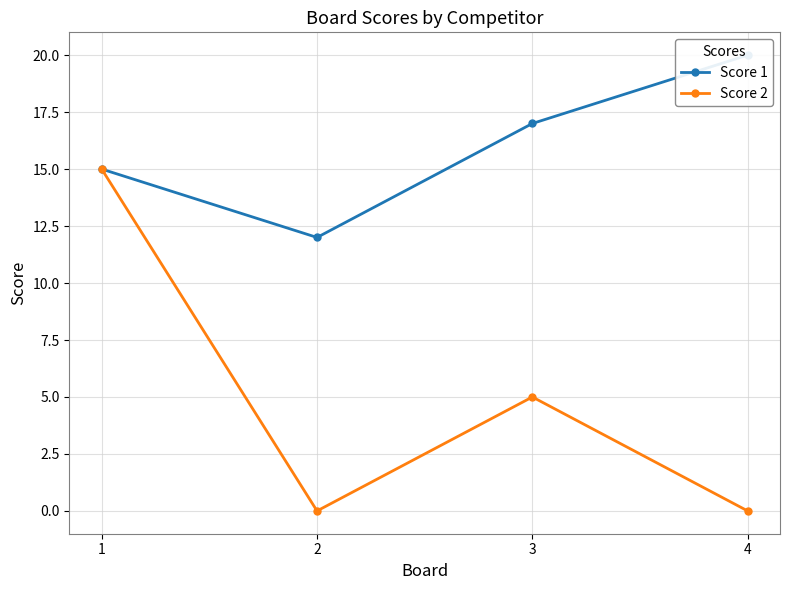

List the series in order of their peak value, highest first.

Score 1, Score 2